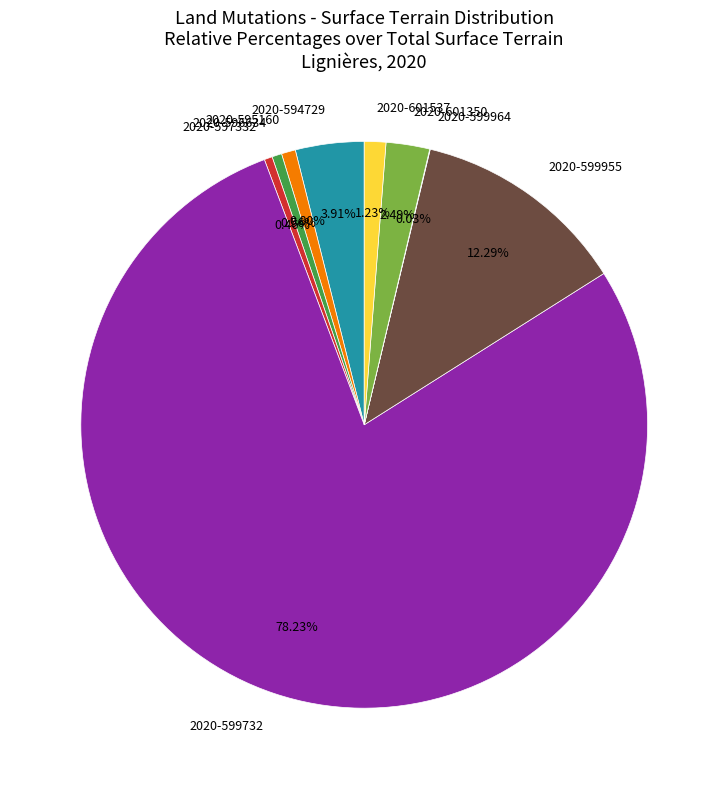

To the nearest percent, what is the difference between the 2020-601350 and 2020-599955 slice percentages?

10%